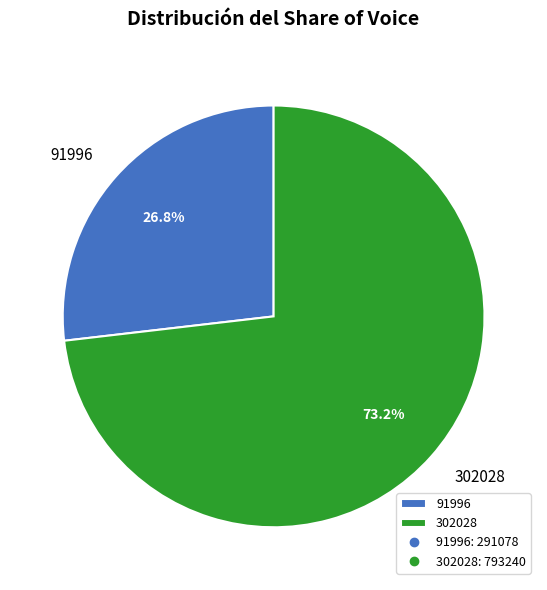

Combined, do 91996 and 302028 account for over 50%?

Yes